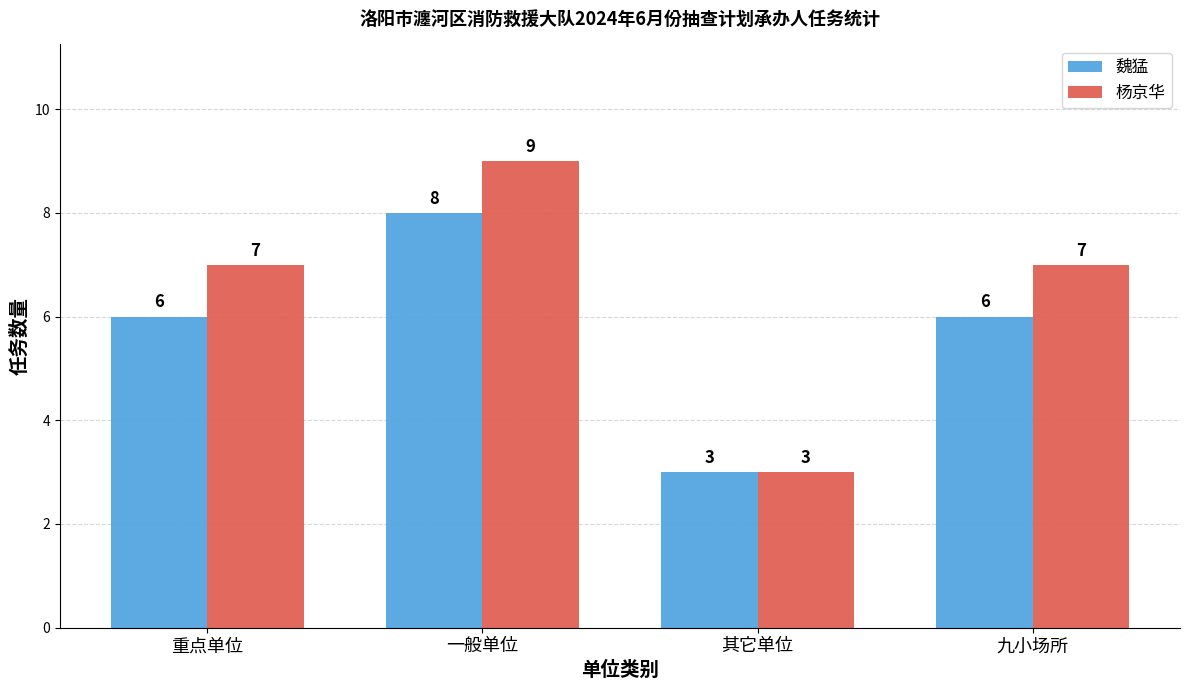

Which label corresponds to the largest value in the chart?

一般单位